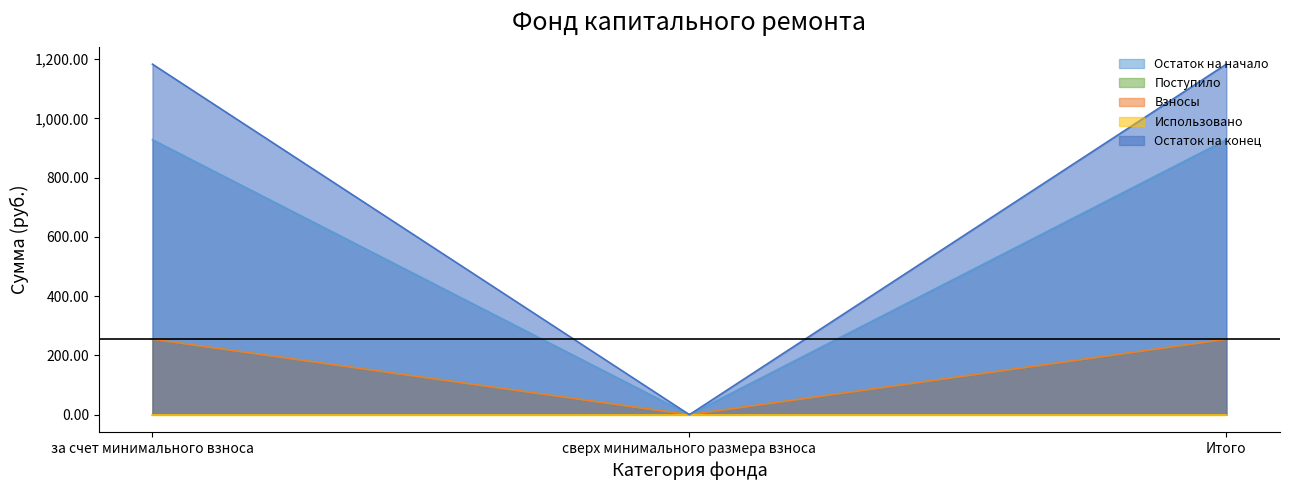

Where does the Остаток на начало series first go above 927?

за счет минимального взноса